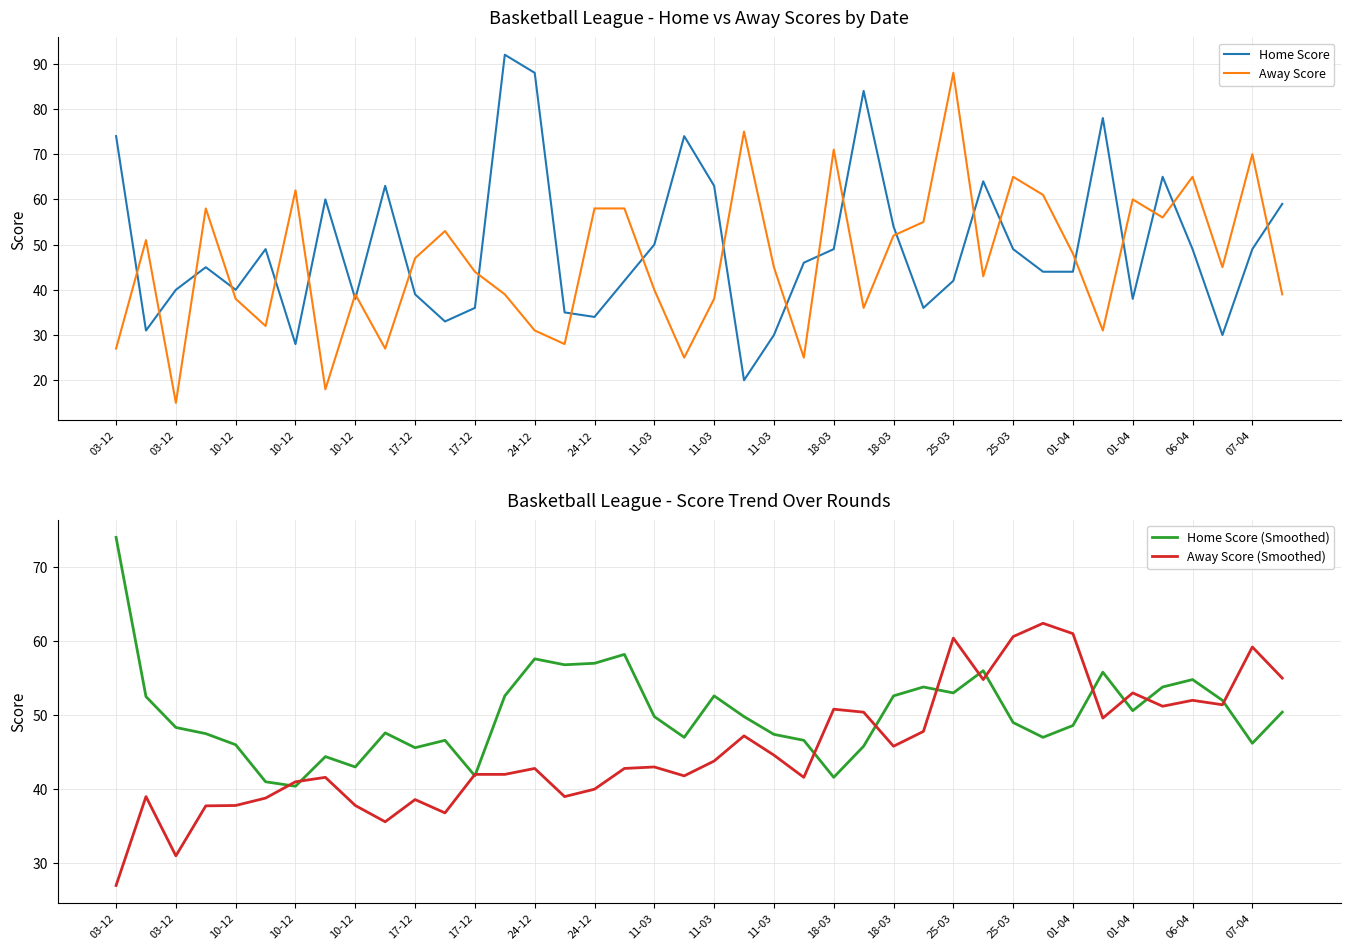

After their last crossing, which series has the higher values: Home Score or Away Score (Smoothed)?

Home Score